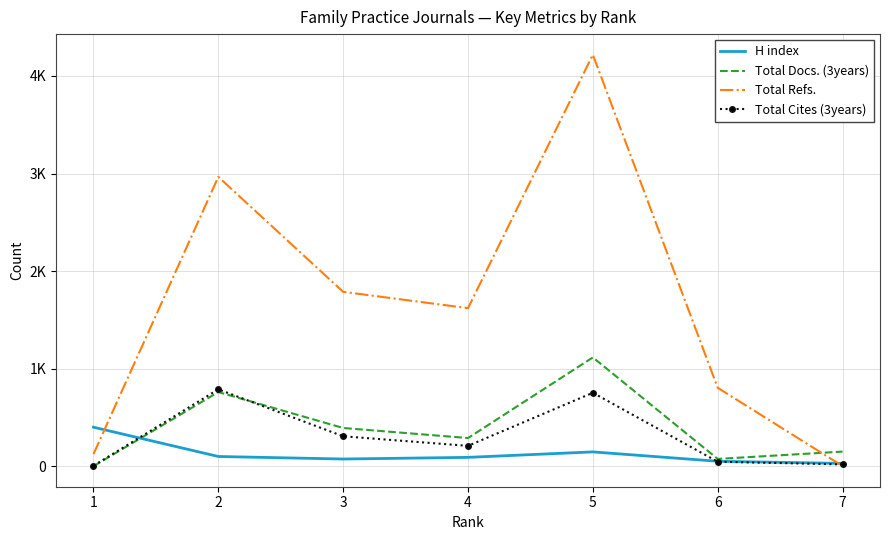

What is the difference between the maximum and minimum values in the Total Docs. (3years) series?

1114